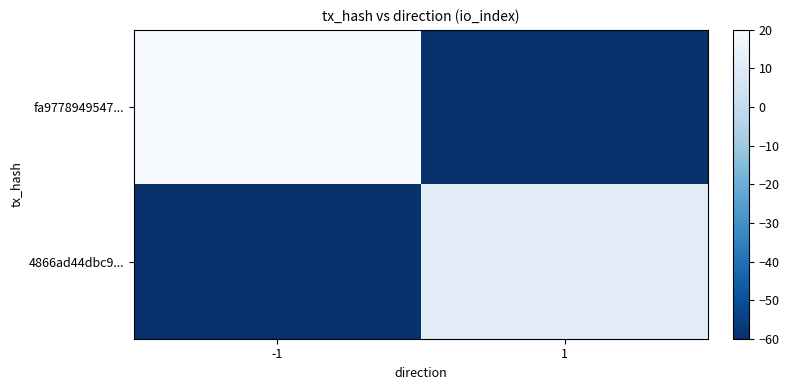

What is the smallest value displayed?

-60.0